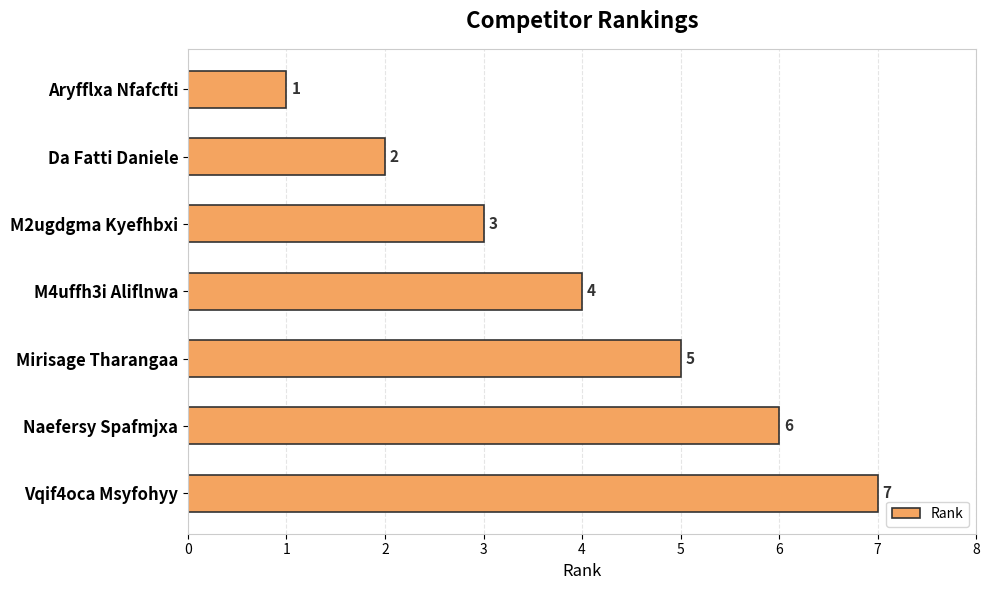

What is the ratio of the value at M2ugdgma Kyefhbxi to the value at Naefersy Spafmjxa?

0.5